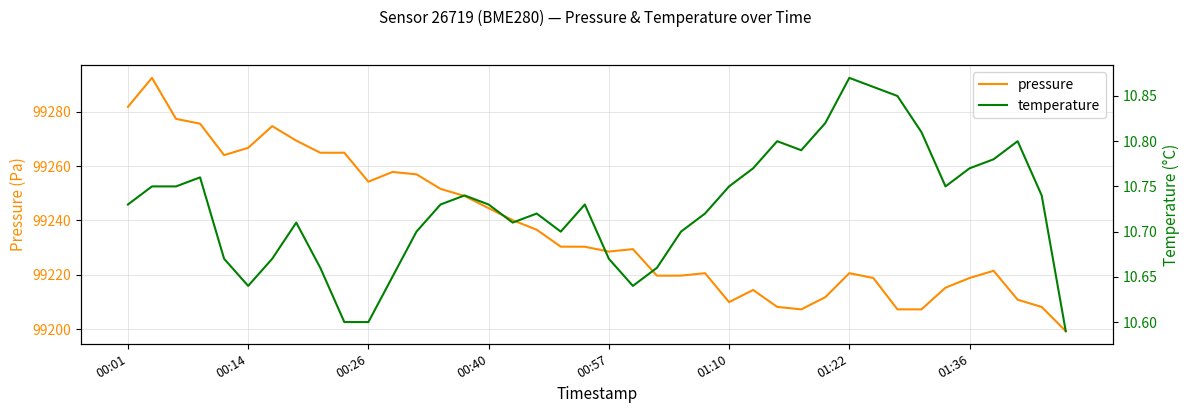

True or false: pressure and temperature intersect in this chart.

False